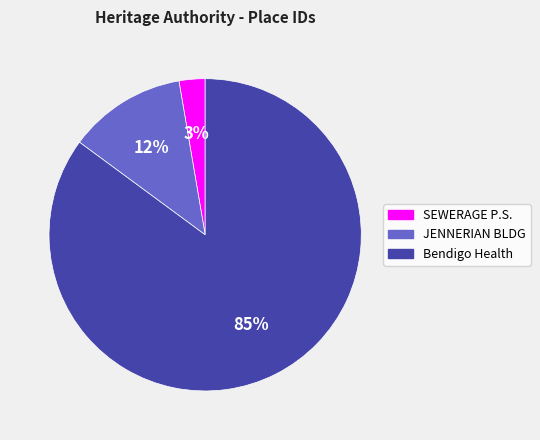

To the nearest percent, what is the average slice percentage?

33%